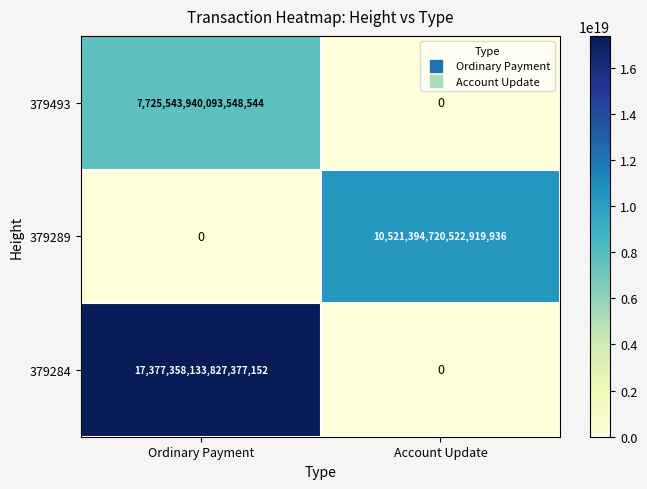

Is the value of 379289 at Ordinary Payment greater than the value of 379493 at Ordinary Payment?

No